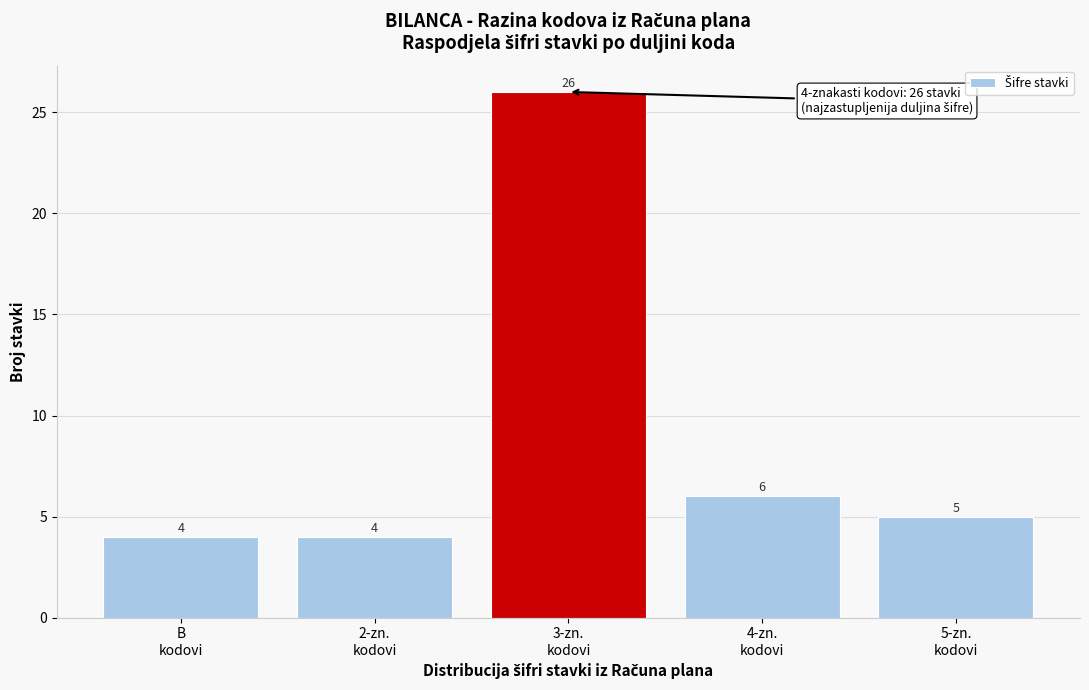

Reading left to right, extract all data points from this chart.

4	4	26	6	5